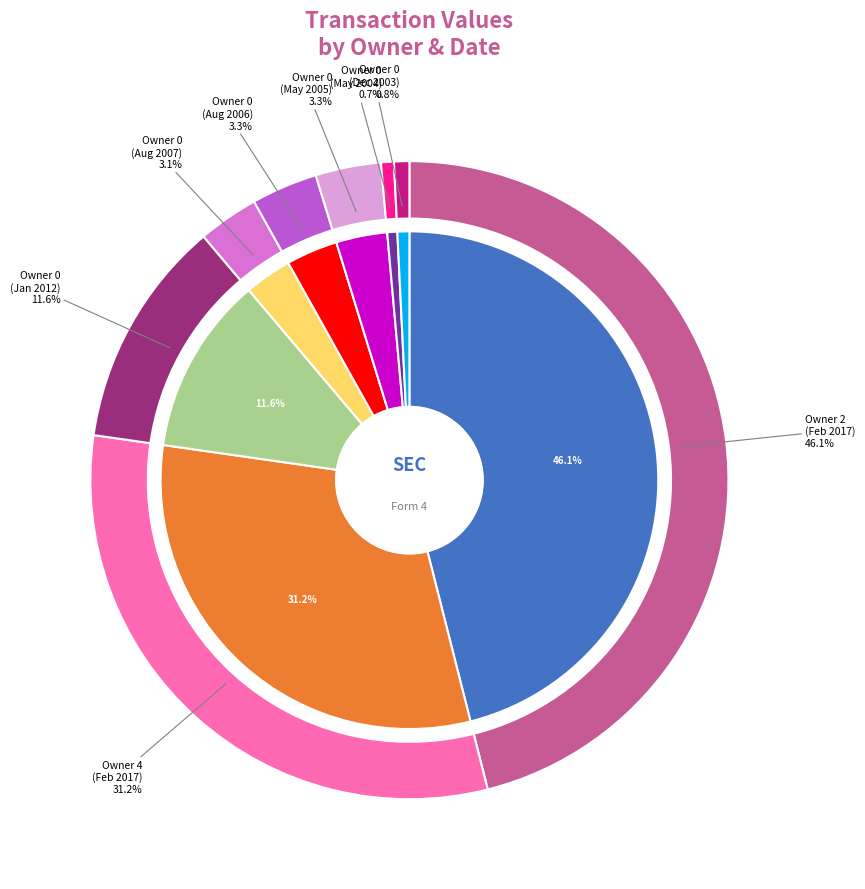

Rank the categories by value from lowest to highest.

0 (2004-05-06), 0 (2003-12-01), 0 (2007-08-24), 0 (2005-05-13), 0 (2006-08-01), 0 (2012-01-17), 4 (2017-02-13), 2 (2017-02-16)